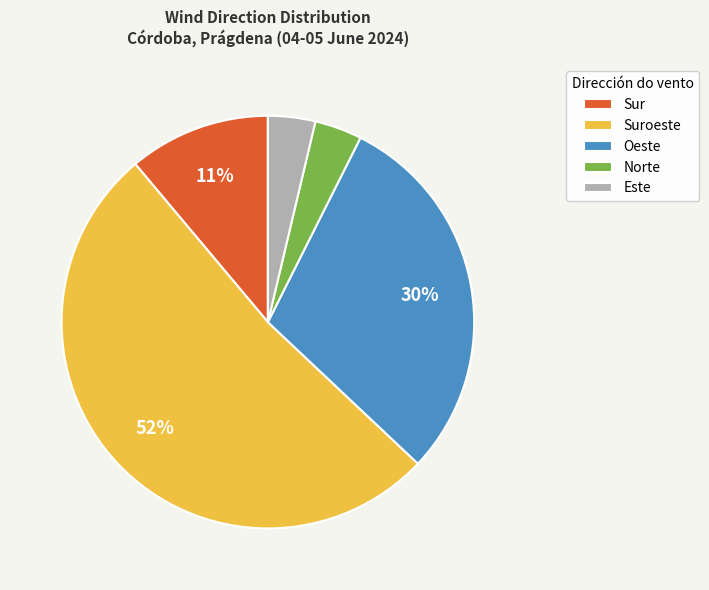

The Este slice represents 4% of the pie. True or false?

True